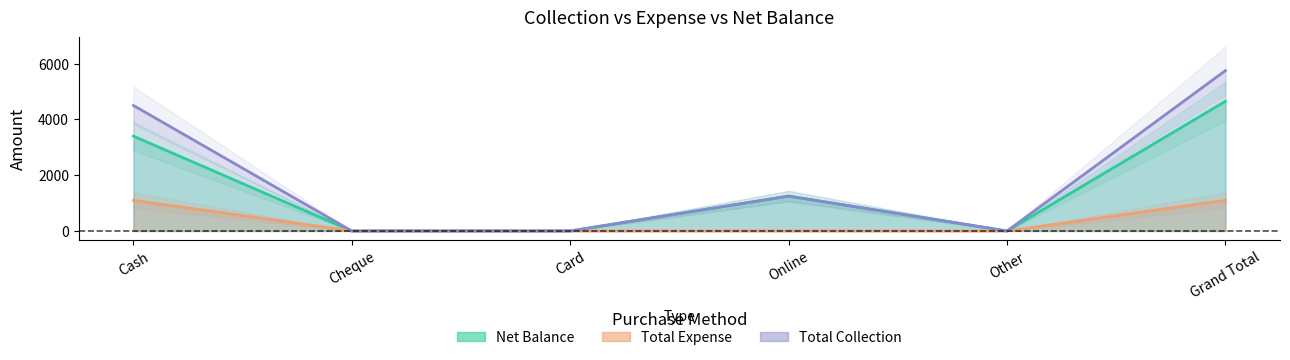

What is the difference between the maximum and minimum values in the Net Balance series?

4650